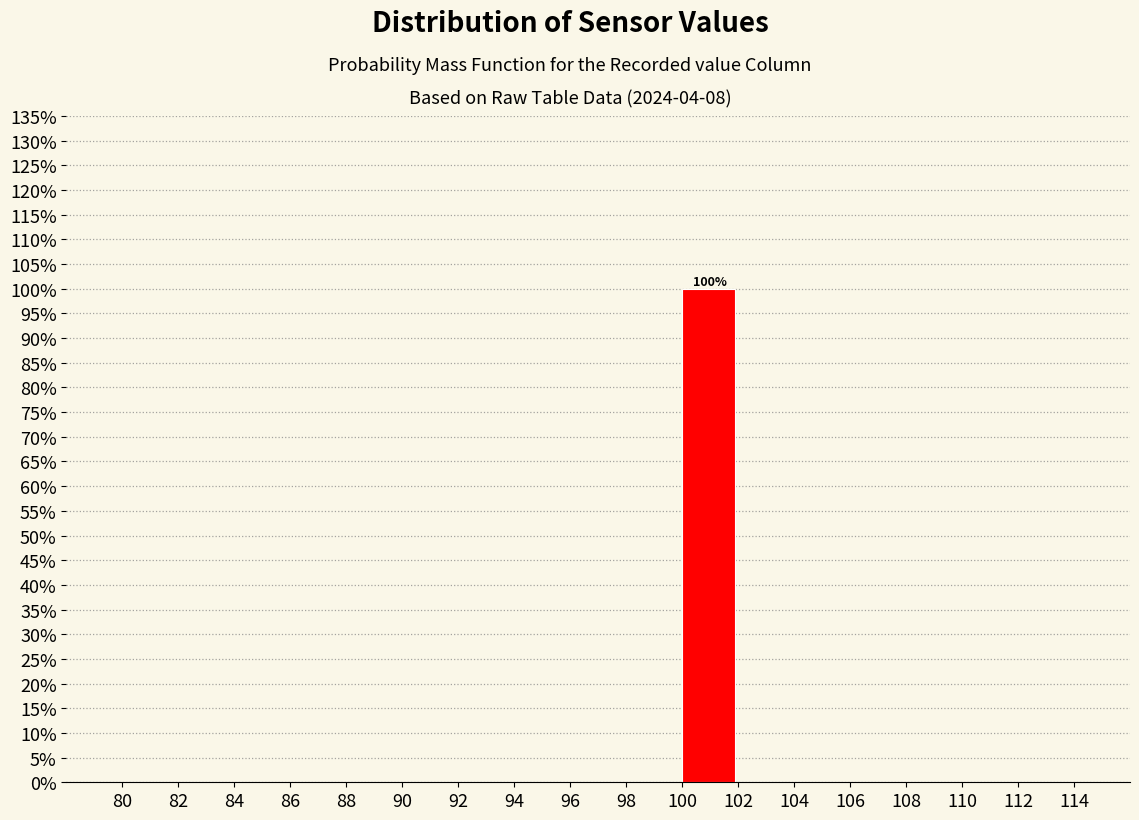

Over which range of the x-axis is the bar tallest?

100 to 102